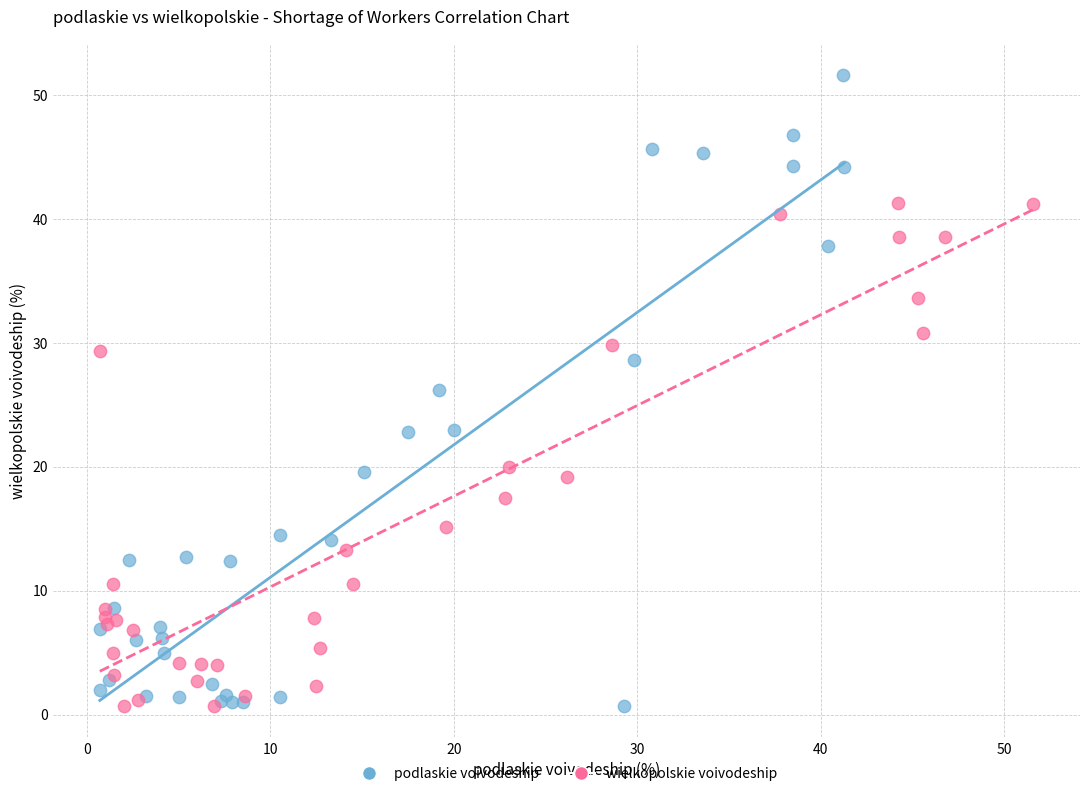

Which series has the widest spread of Y values?

podlaskie voivodeship